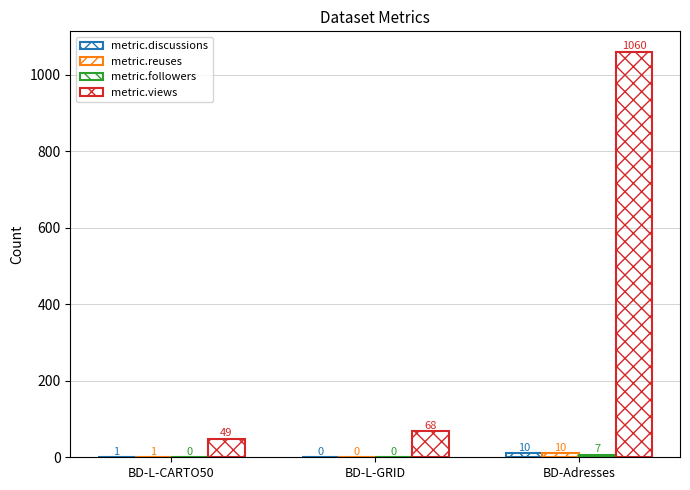

What position from the right is BD-L-CARTO50?

3